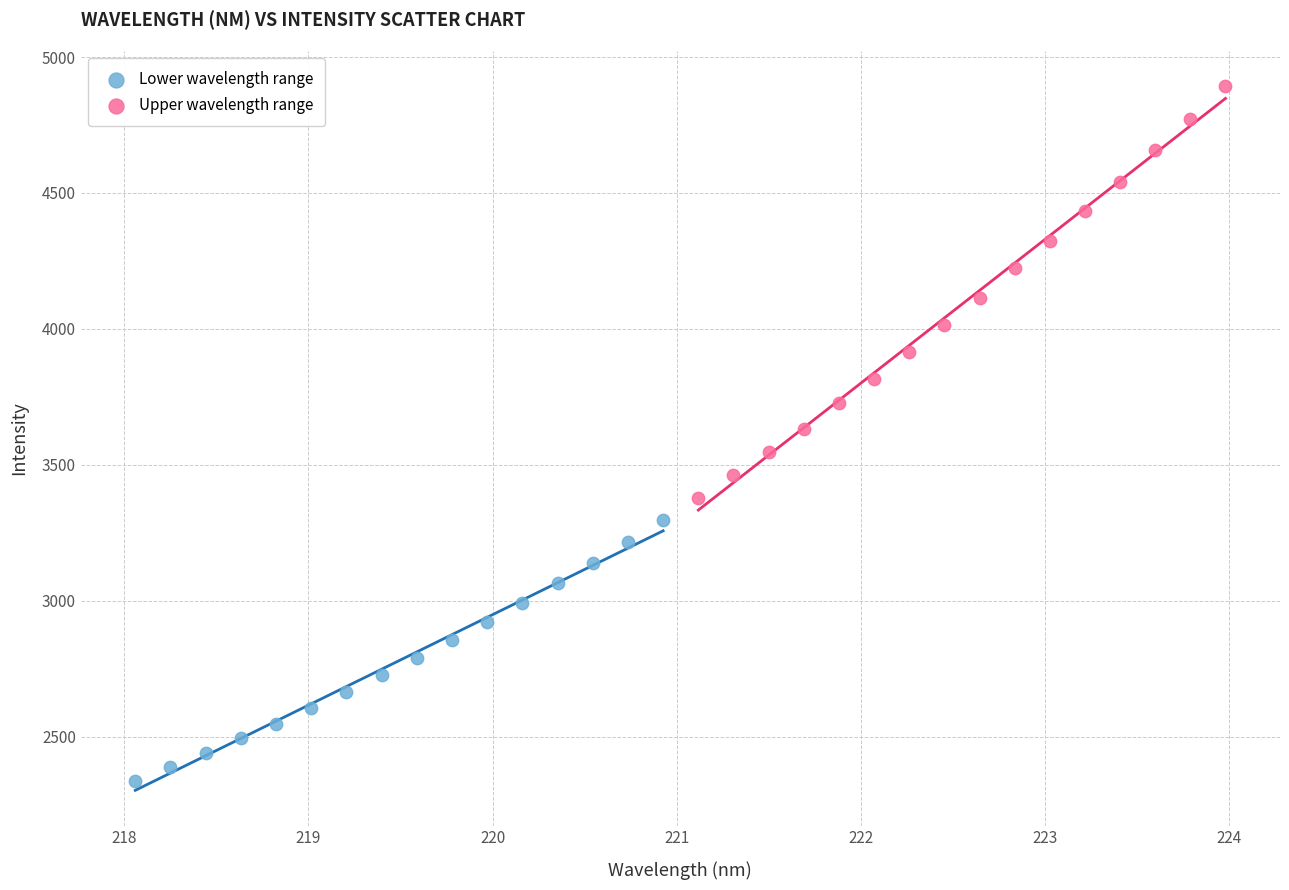

Which series reaches the maximum Y coordinate?

Upper wavelength range